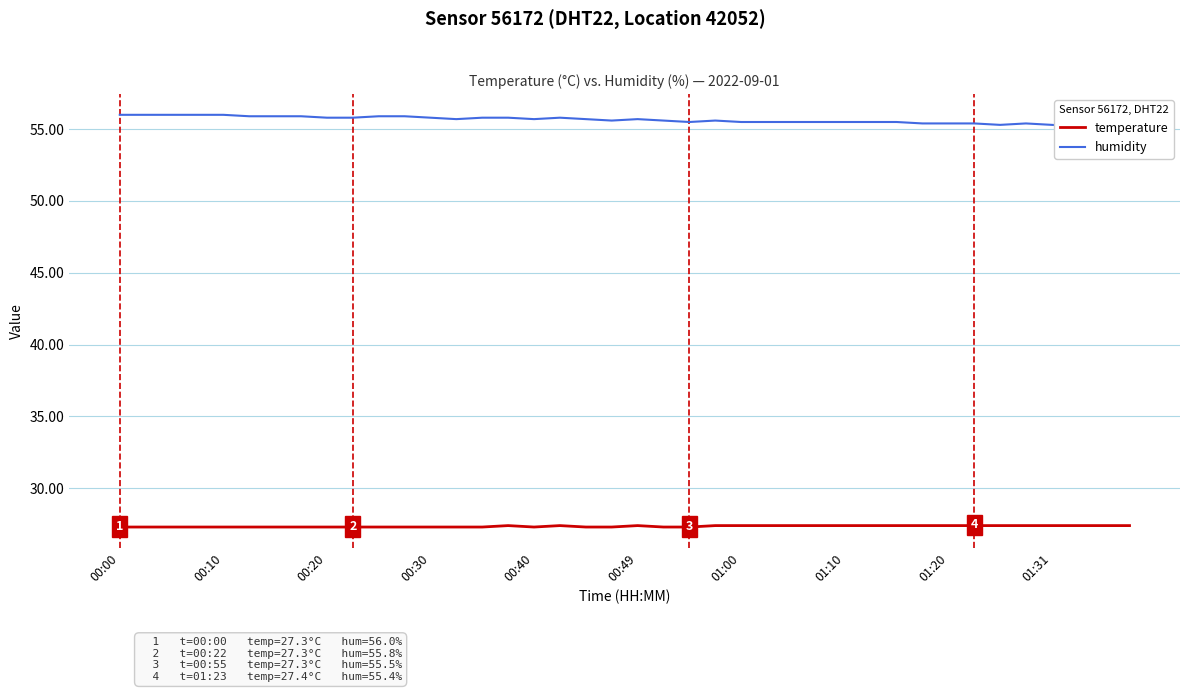

At how many categories does at least one series exceed 28?

40